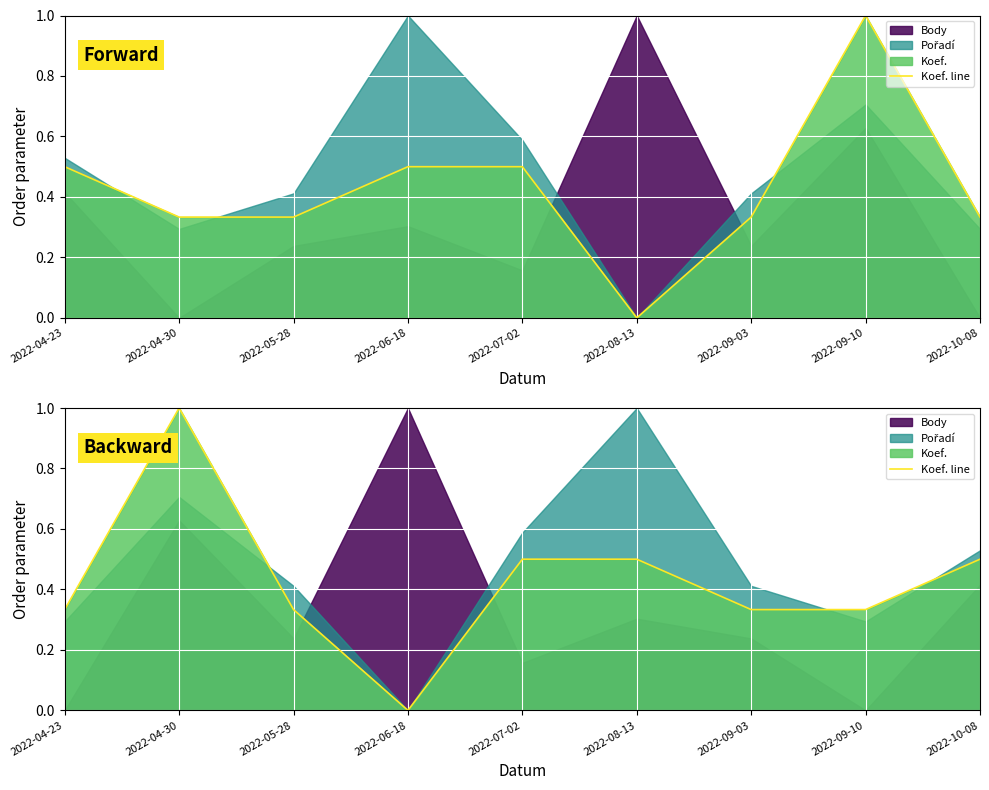

What is the greatest value displayed?

1.0